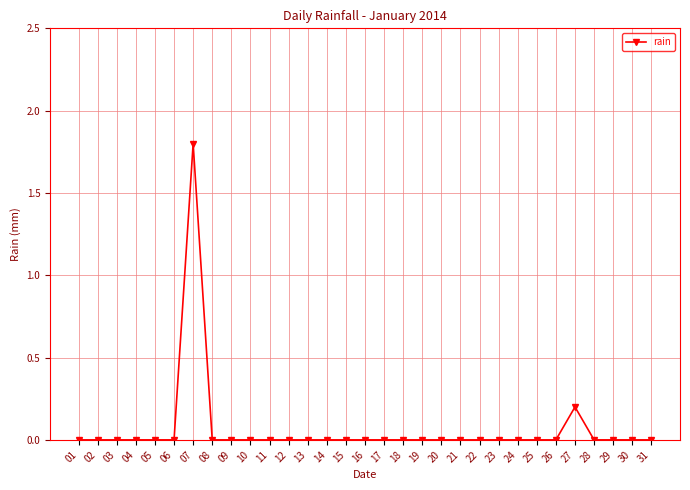

What is the maximum value shown in the chart?

1.8